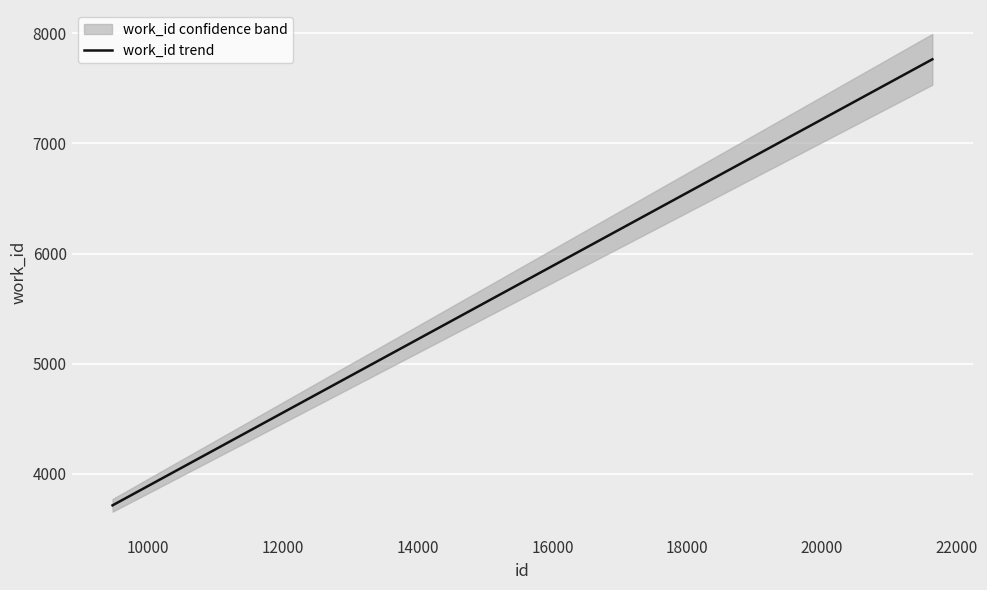

What is the highest value of the work_id trend series?

7765.0